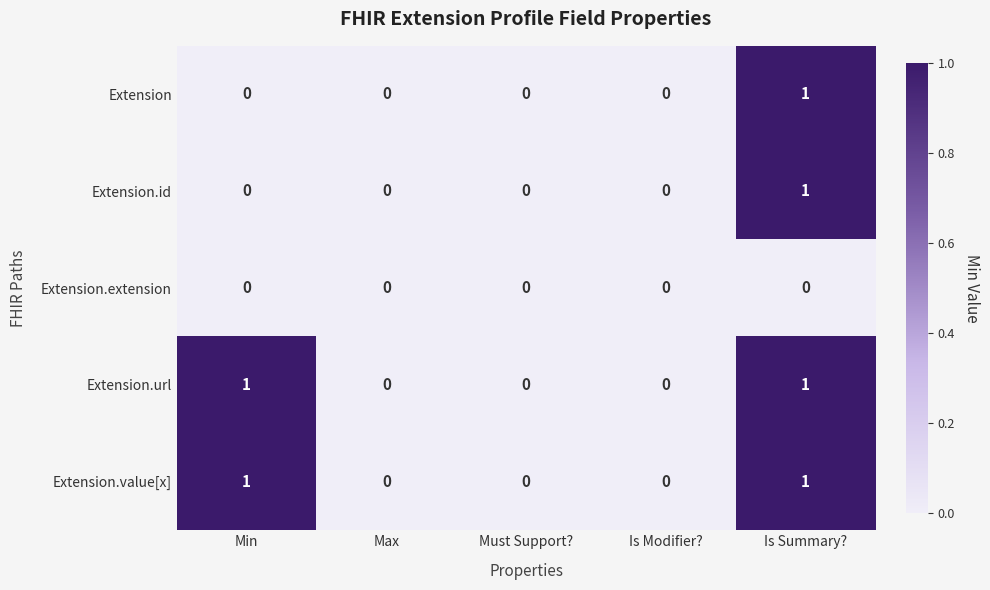

Reading left to right, what are all the values shown in this chart?

Extension: 0	0	0	0	1
Extension.id: 0	0	0	0	1
Extension.extension: 0	0	0	0	0
Extension.url: 1	0	0	0	1
Extension.value[x]: 1	0	0	0	1